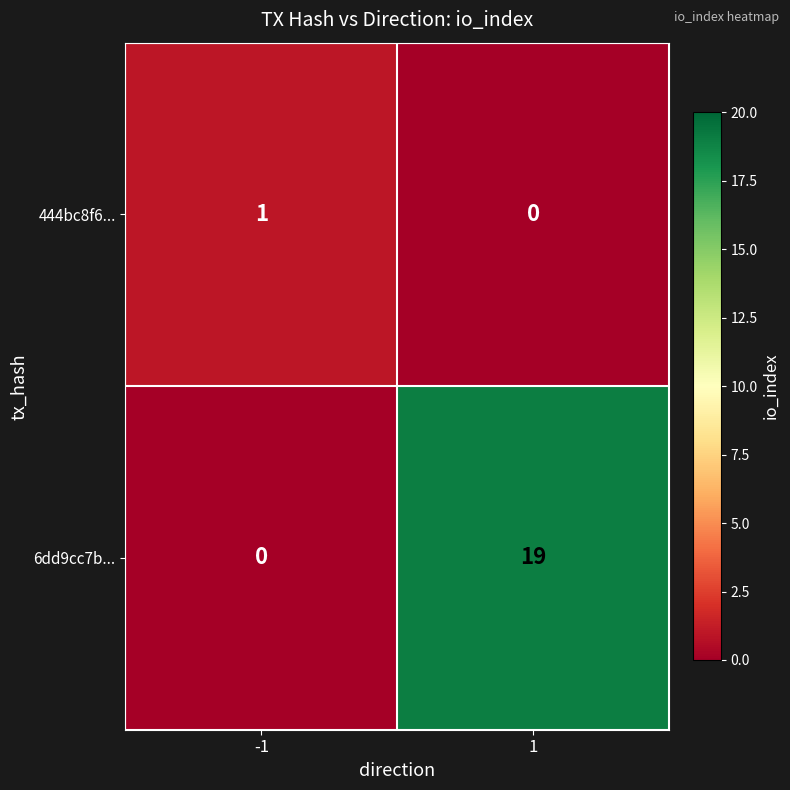

At which category does the chart reach its minimum across all series?

1